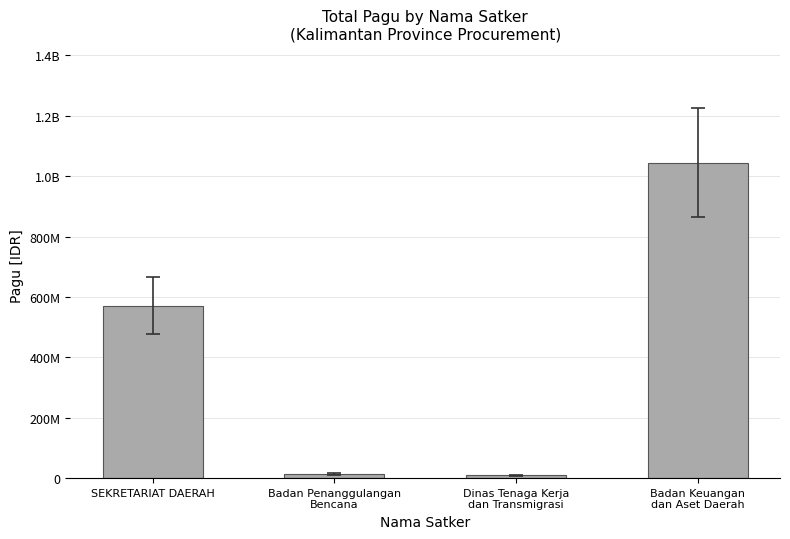

Reading right to left, extract all data points from this chart.

1044844126	9740826	14700000	570882000